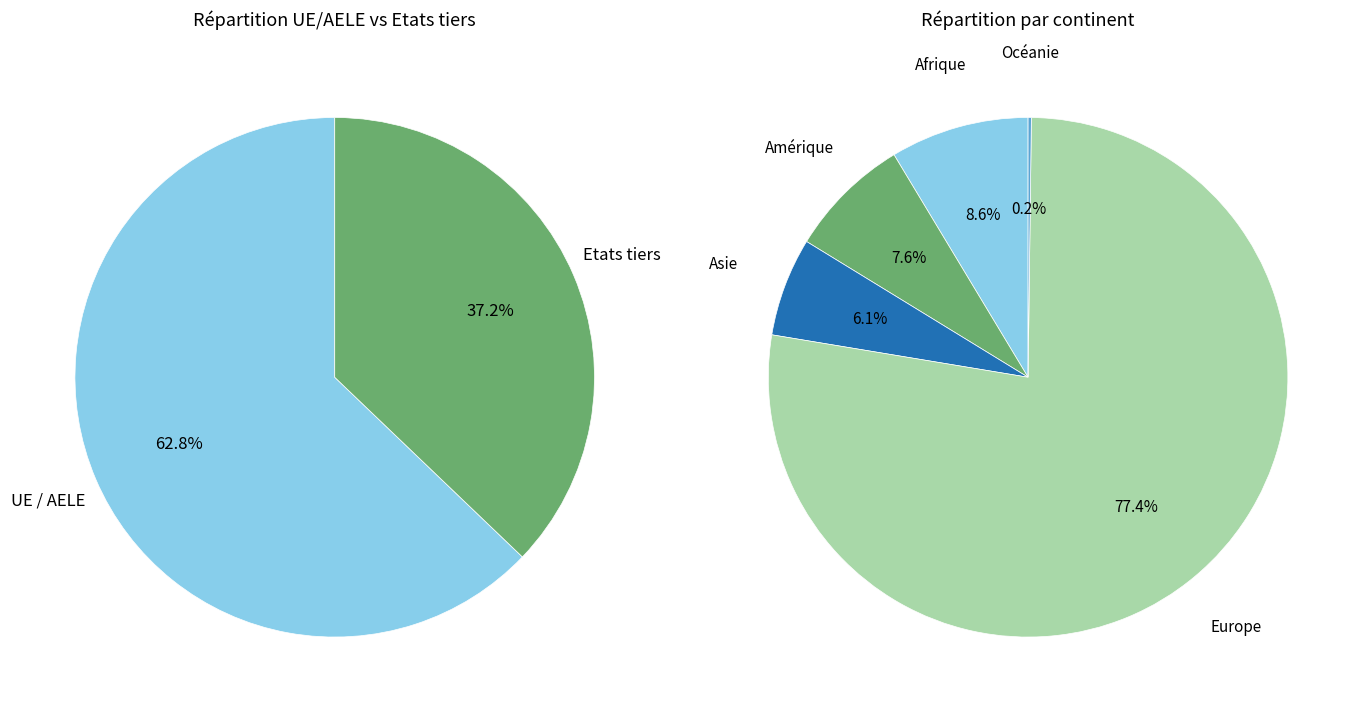

Rank the categories by value from highest to lowest.

Europe, Afrique, Amérique, Asie, Océanie